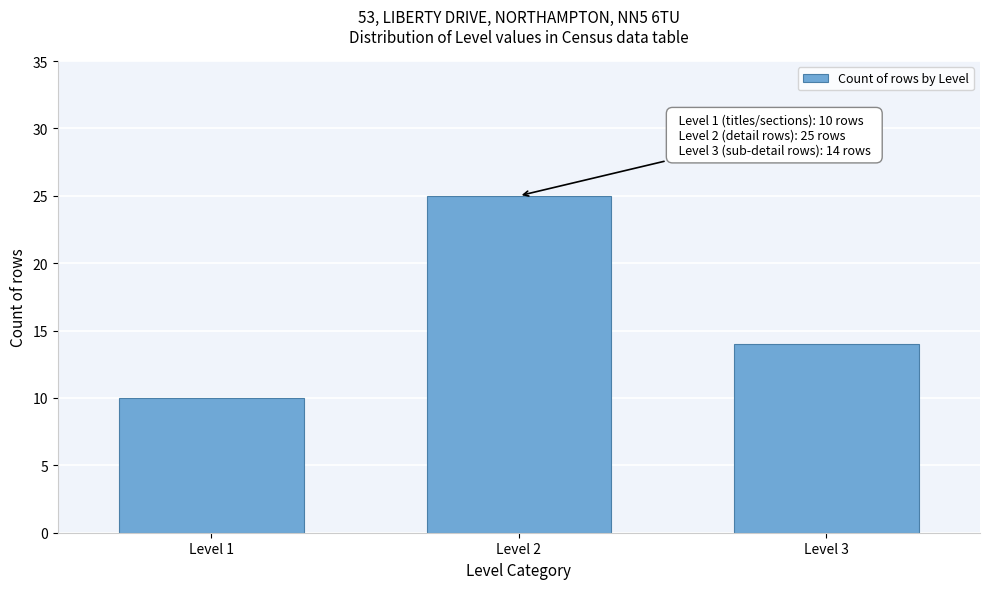

Reading right to left, what are all the values shown in this chart?

Level 3=14	Level 2=25	Level 1=10